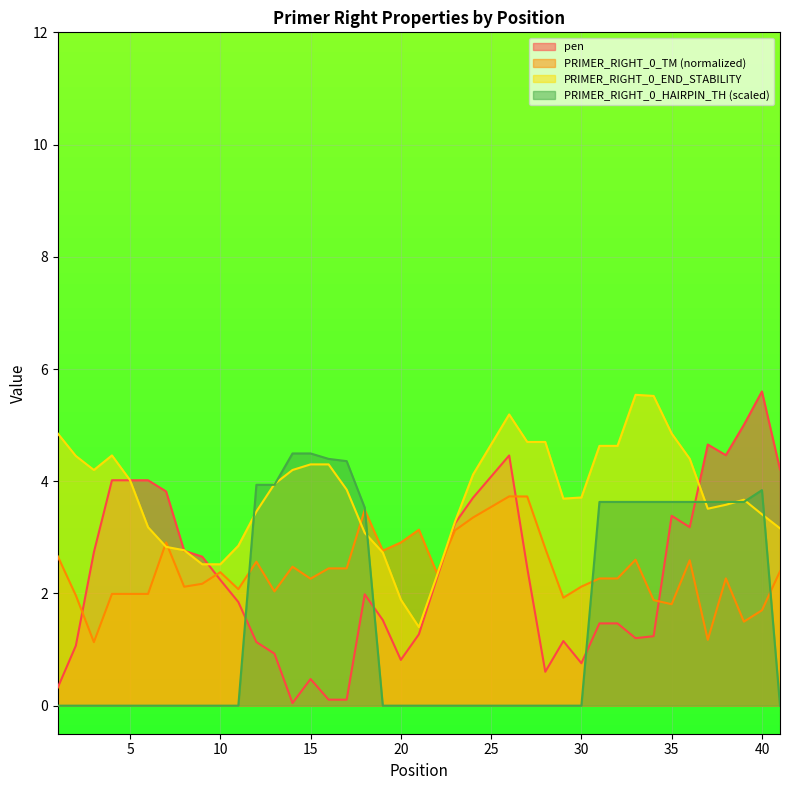

What is the sum of all PRIMER_RIGHT_0_TM values?

95.5